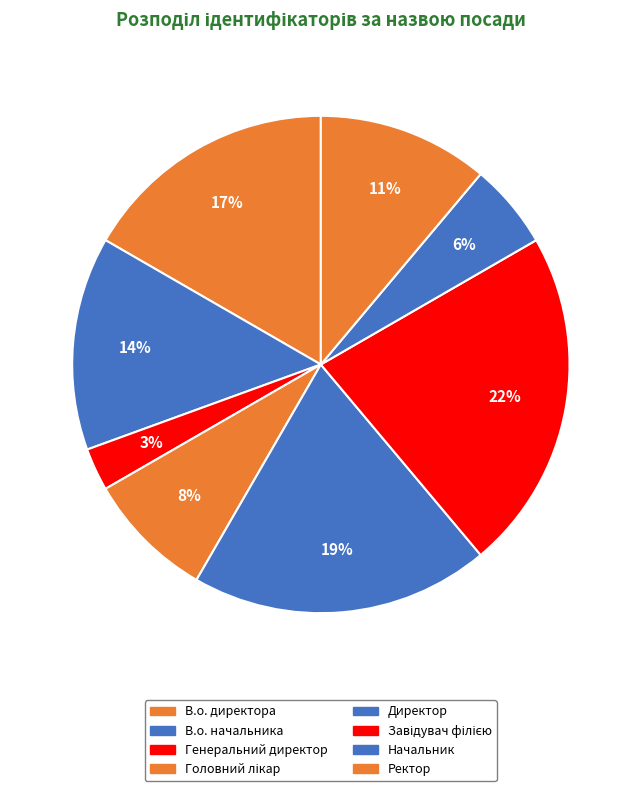

To the nearest percent, what percentage of the pie is Головний лікар?

8%